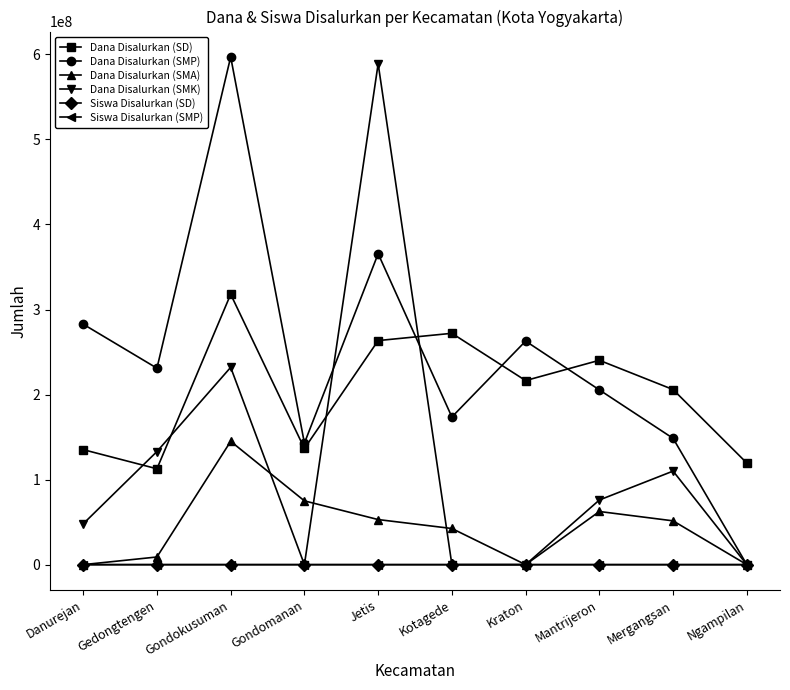

What is the difference between the maximum and minimum values in the Siswa Disalurkan (SD) series?

753